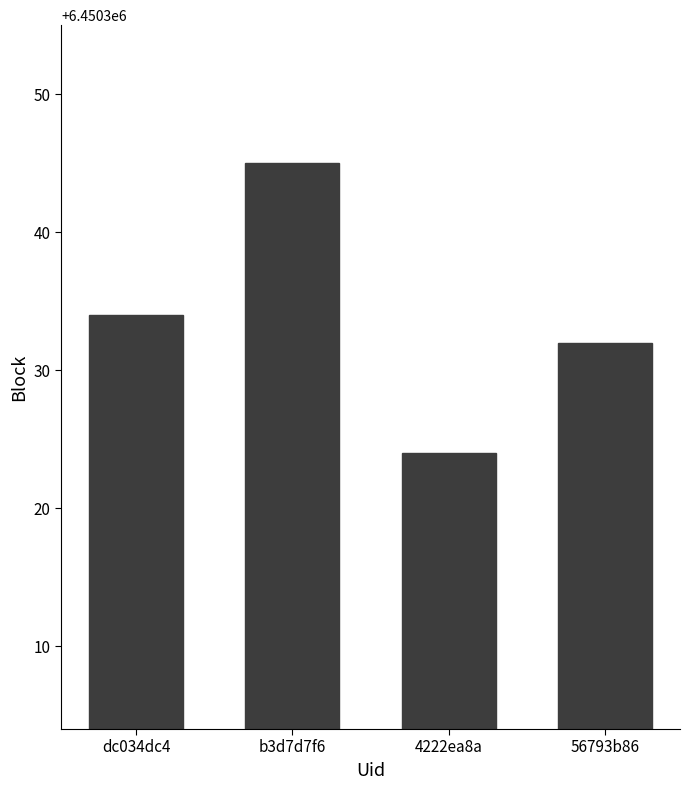

List the labels in order of value, largest first.

b3d7d7f6, dc034dc4, 56793b86, 4222ea8a